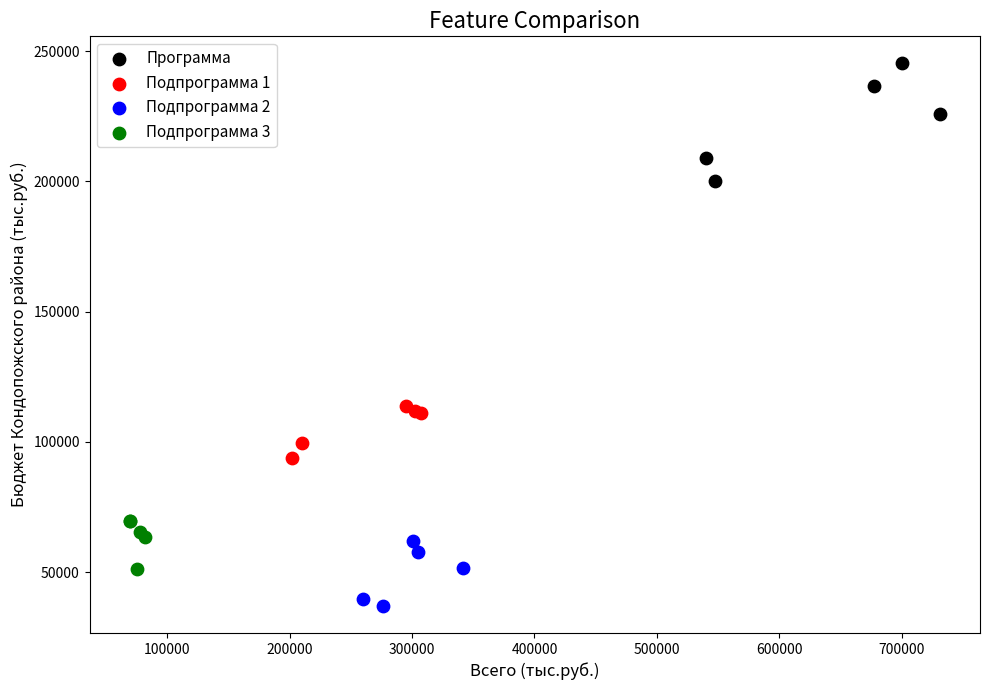

What are all the series names shown in the legend?

Программа, Подпрограмма 1, Подпрограмма 2, Подпрограмма 3